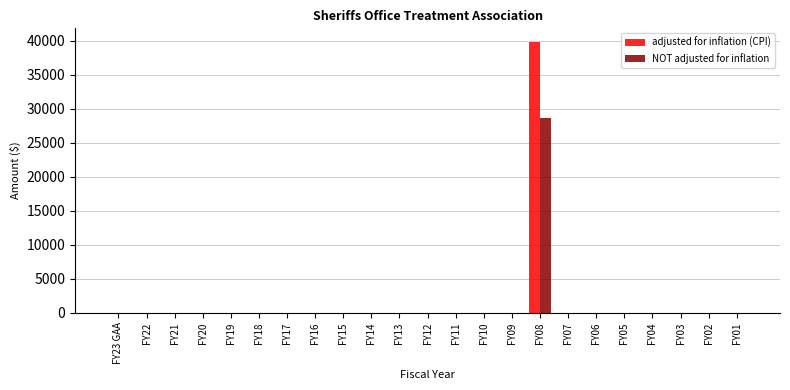

At which category is the sum across all series the highest?

FY08